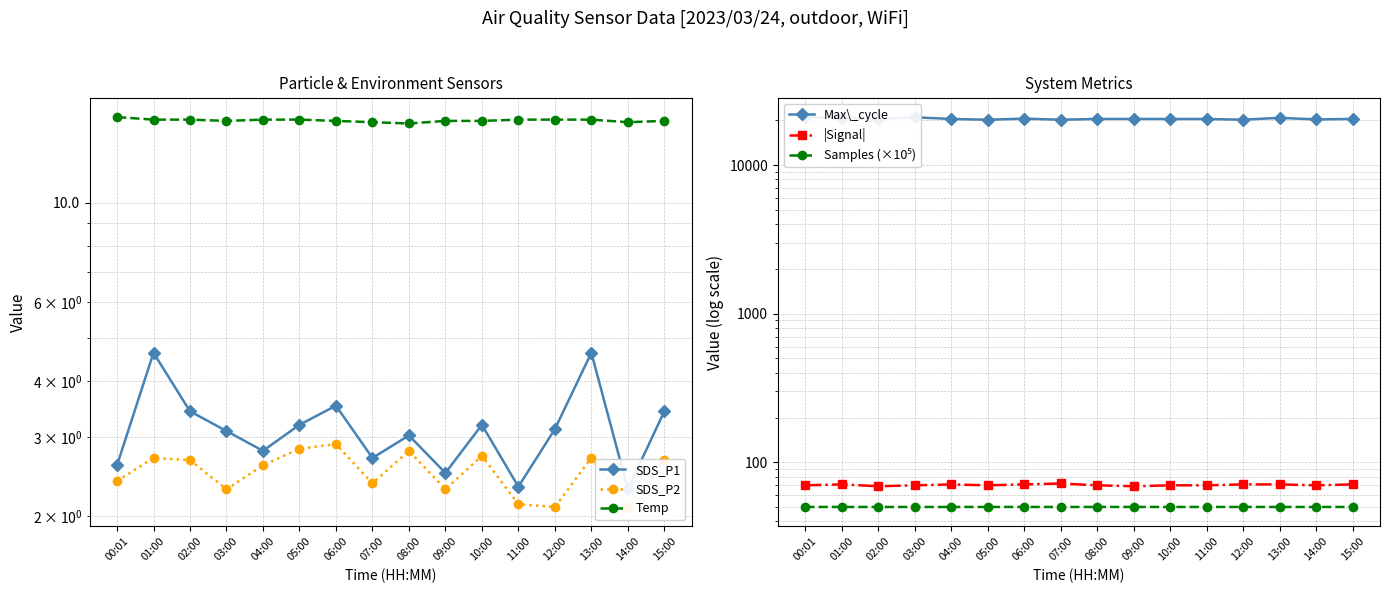

Which series has the largest range (max minus min)?

Max\_cycle